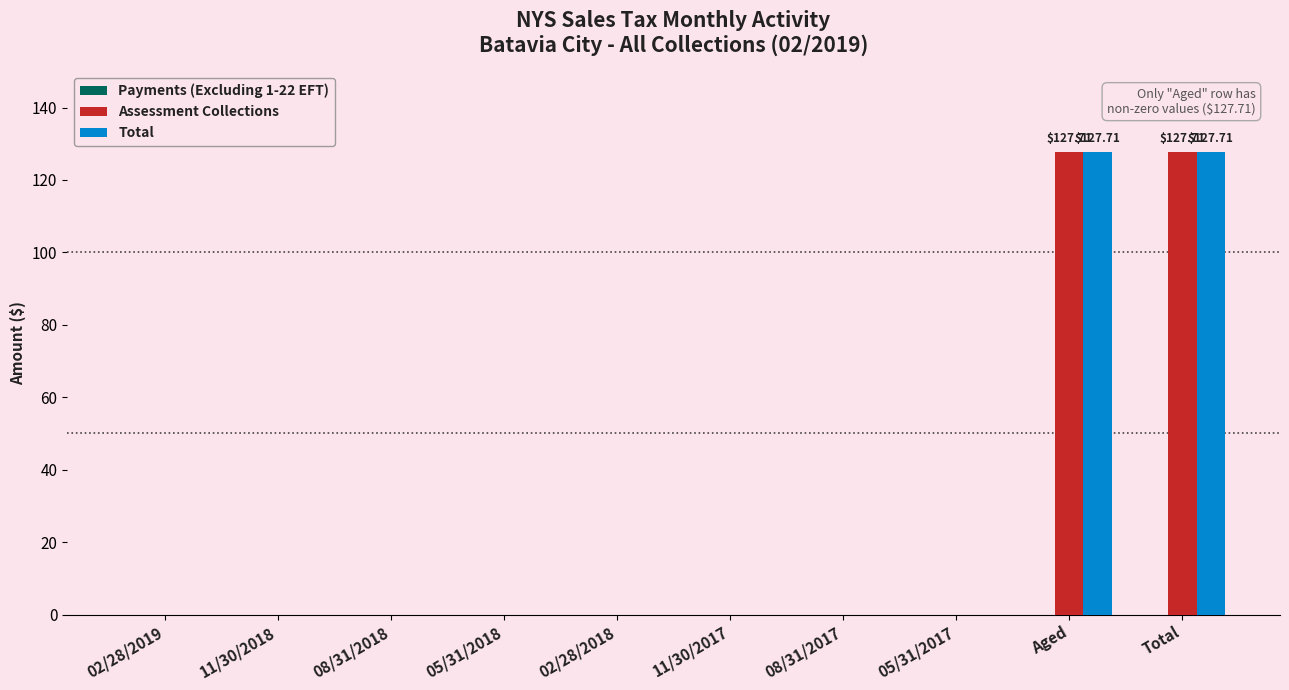

What is the sum of all Total values?

255.4